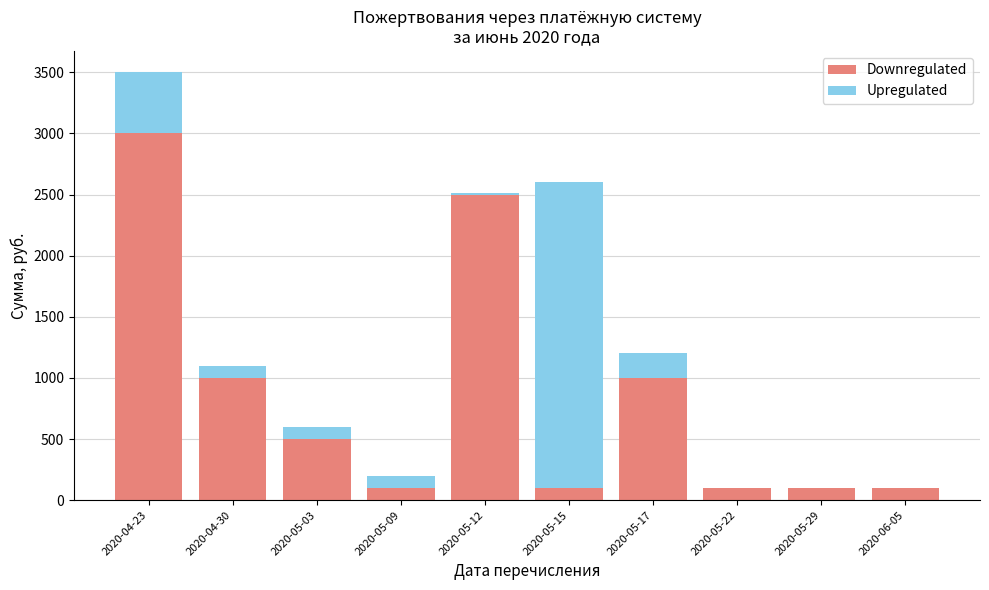

The value of Downregulated at 2020-04-23 is 3000. True or false?

True